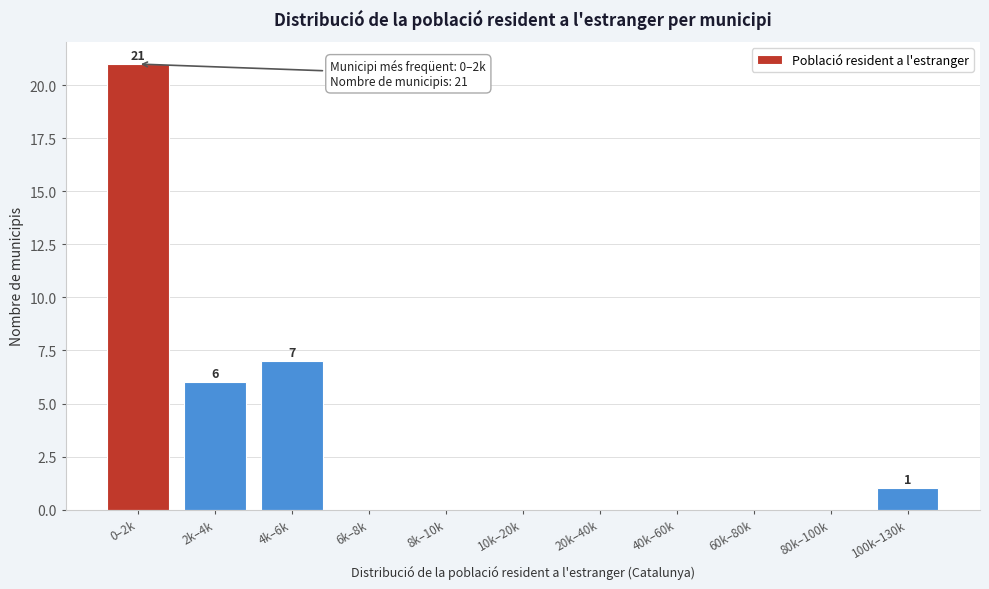

Reading left to right, extract all data points from this chart.

0–2k=21	2k–4k=6	4k–6k=7	6k–8k=0	8k–10k=0	10k–20k=0	20k–40k=0	40k–60k=0	60k–80k=0	80k–100k=0	100k–130k=1